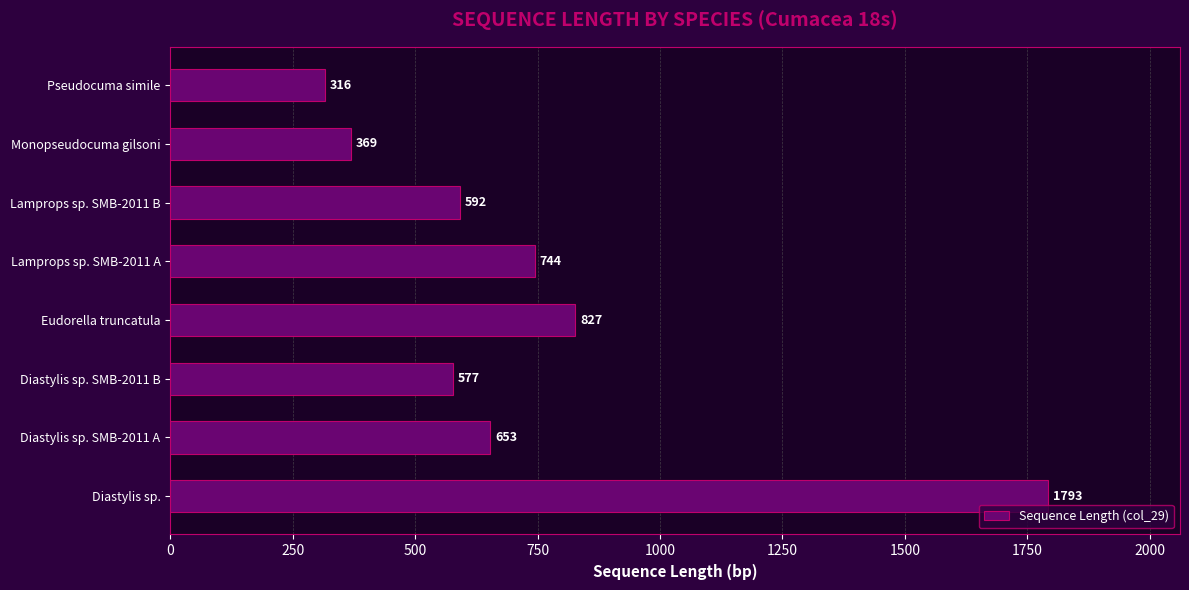

List the labels in order of value, smallest first.

Pseudocuma simile, Monopseudocuma gilsoni, Diastylis sp. SMB-2011 B, Lamprops sp. SMB-2011 B, Diastylis sp. SMB-2011 A, Lamprops sp. SMB-2011 A, Eudorella truncatula, Diastylis sp.